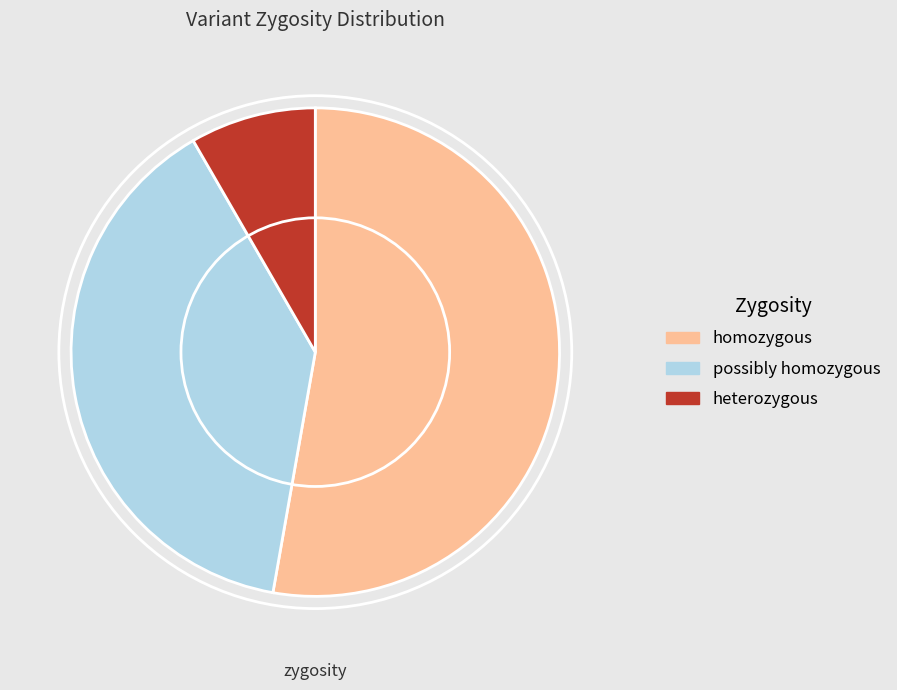

Is there any slice that represents more than half of the pie?

Yes